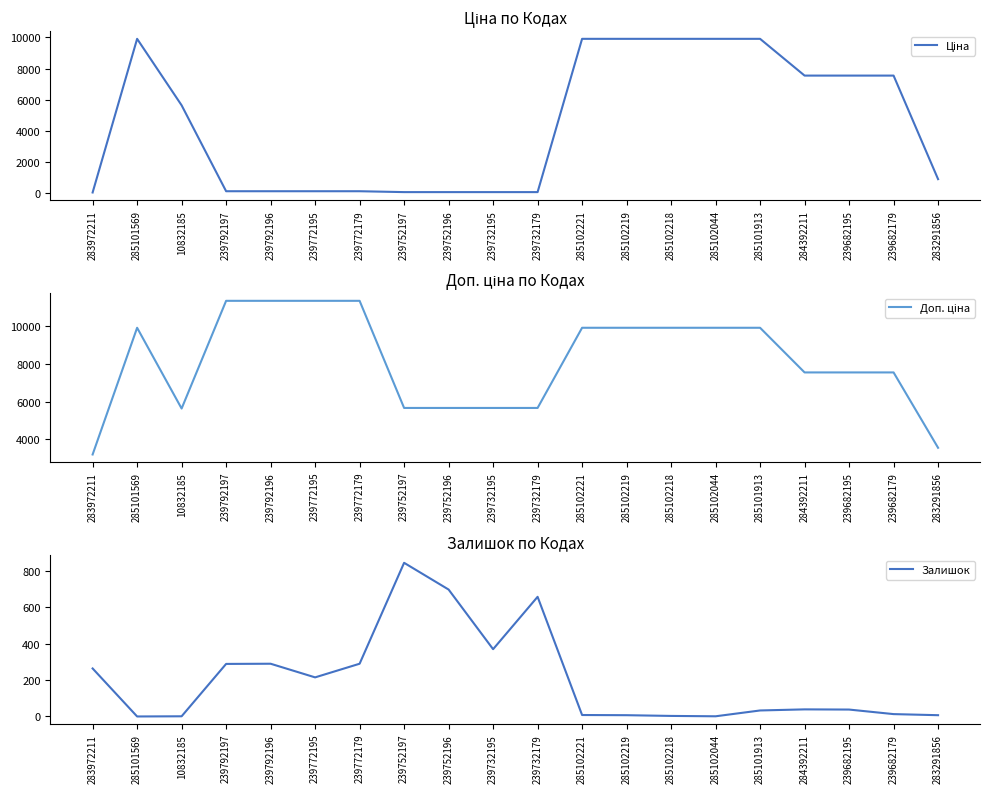

What is the label of the 10th point from the right?

239732179